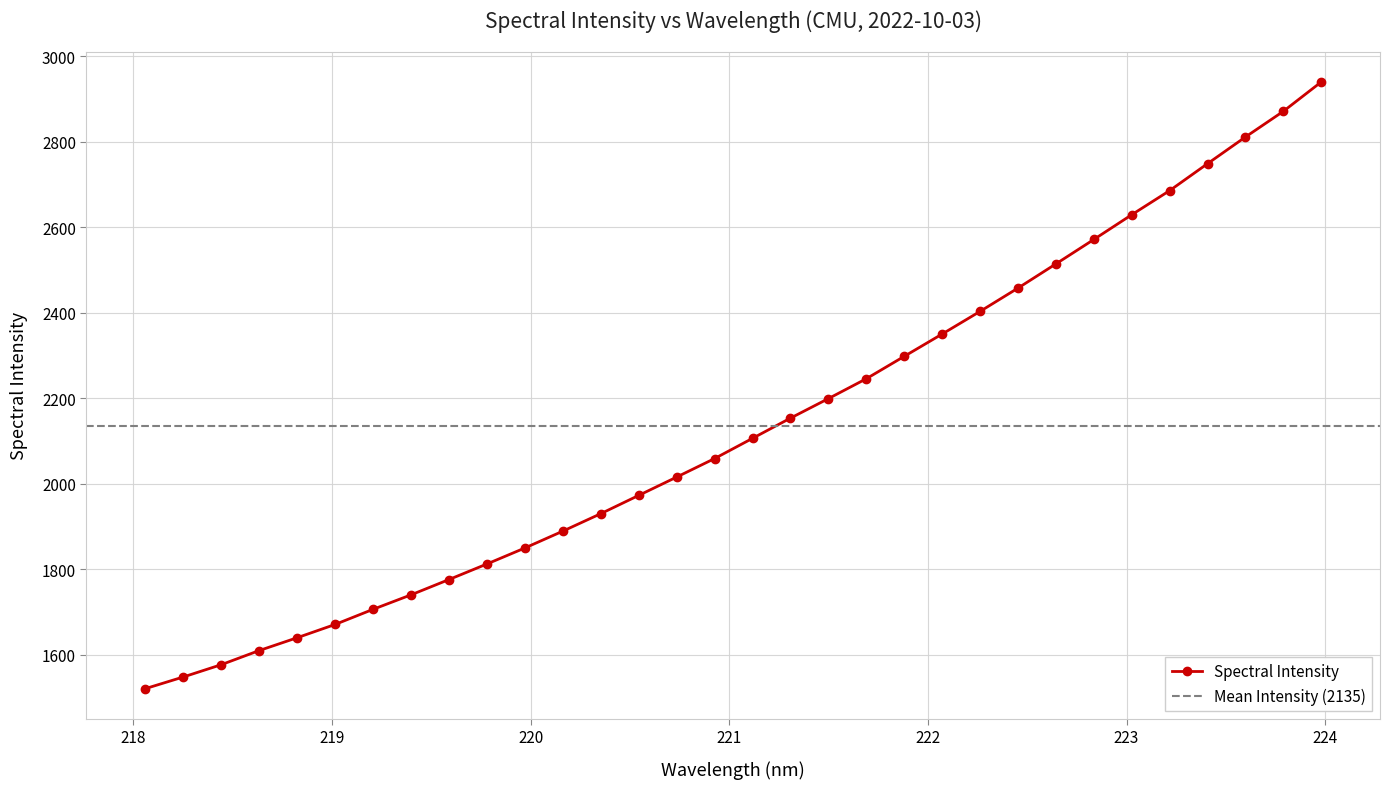

How many data points are less than 2106?

16